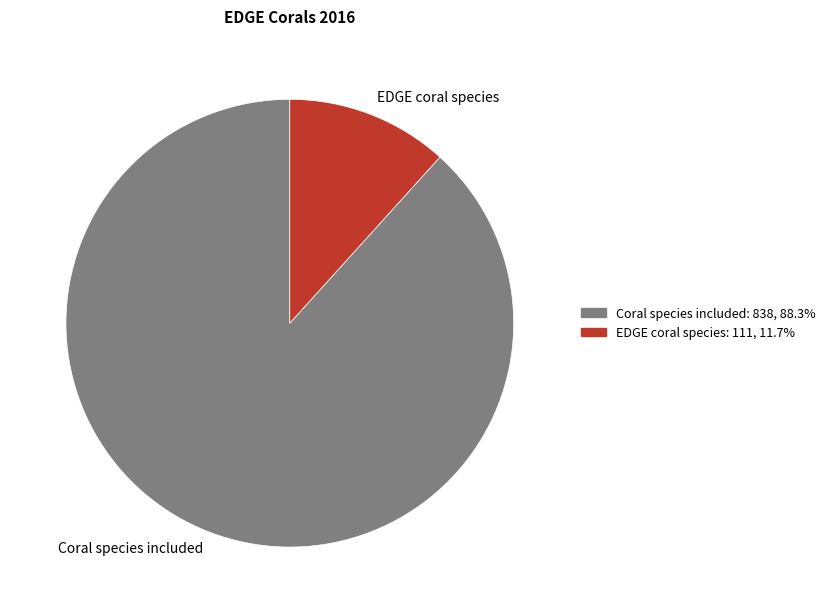

Between Coral species included and EDGE coral species, which is larger?

Coral species included